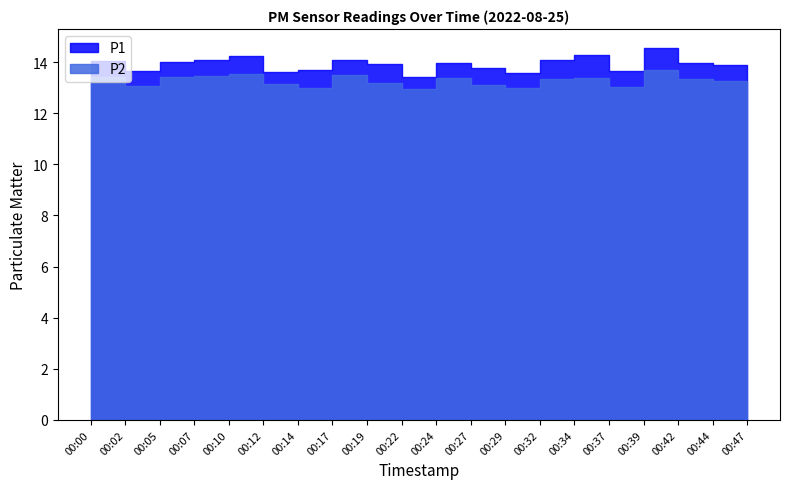

True or false: P1 and P2 intersect in this chart.

False